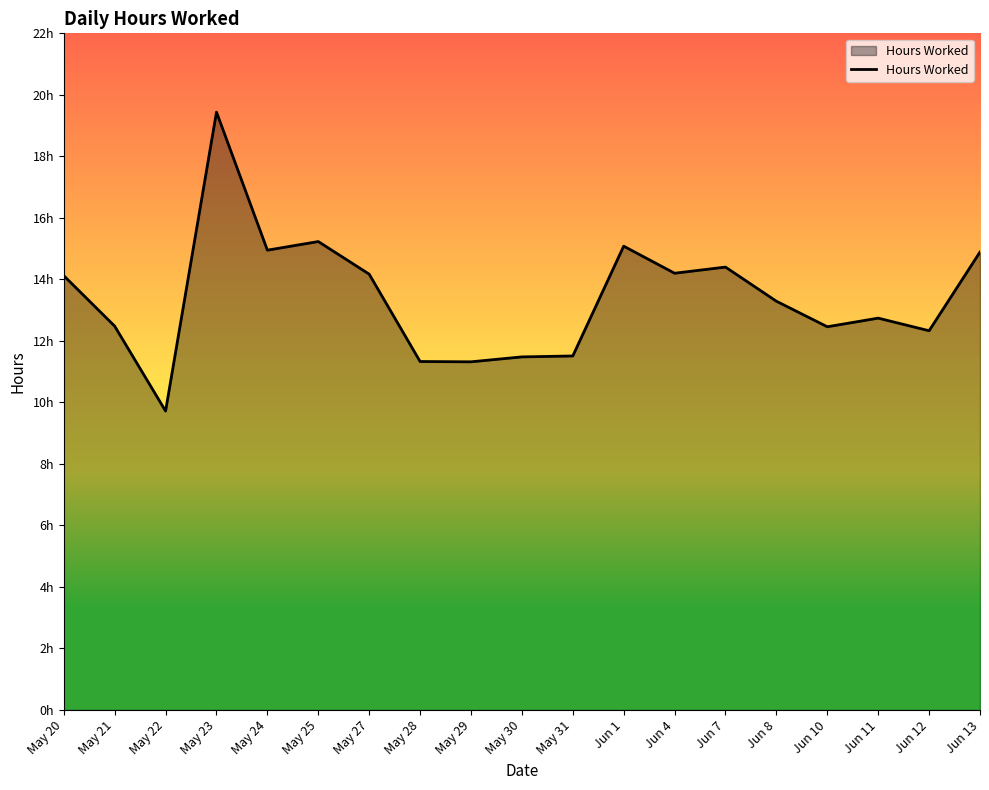

Is this an area chart (filled region under the line)?

Yes